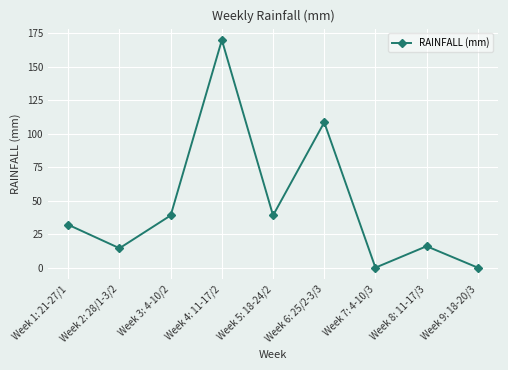

How many distinct data groups are displayed?

1